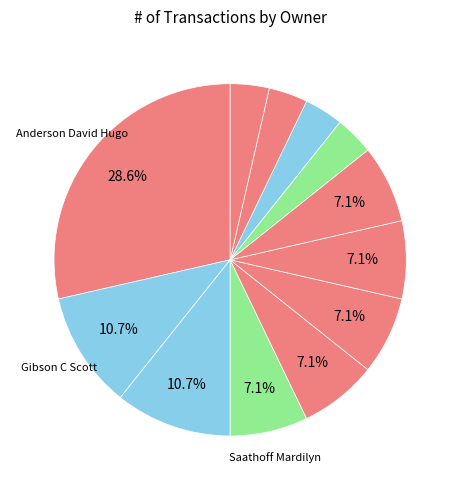

How many segments does this pie chart have?

12